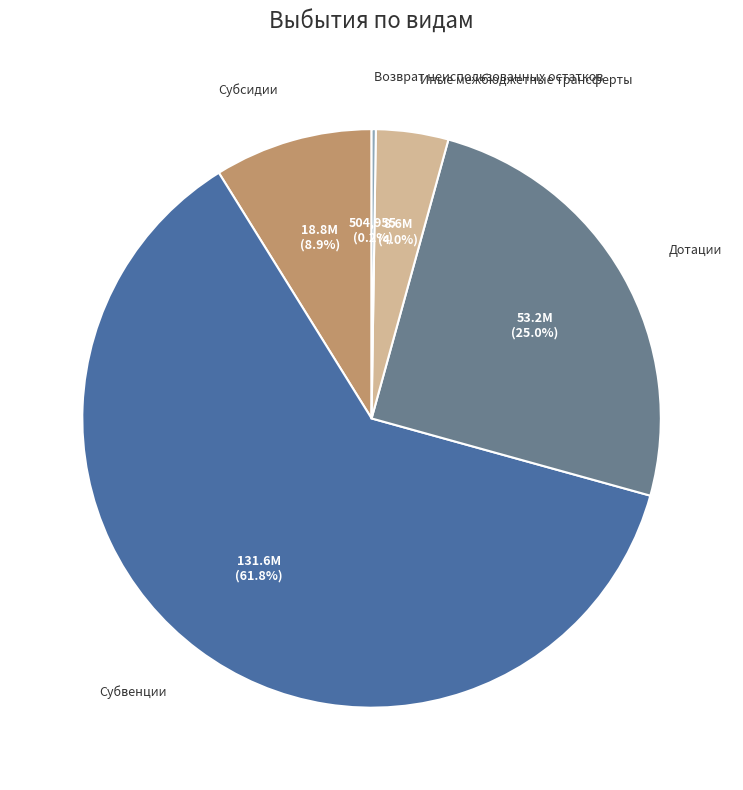

Is there a majority slice in this chart?

Yes